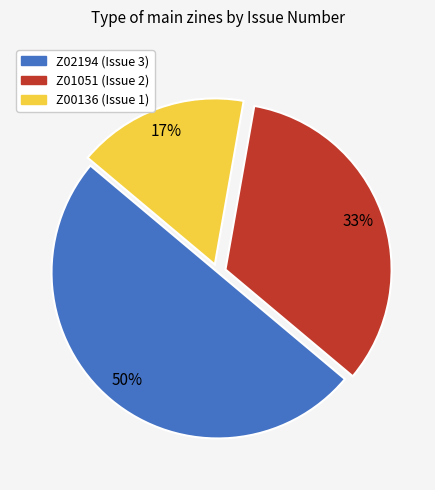

Rank the categories by value from lowest to highest.

Z00136 (Issue 1), Z01051 (Issue 2), Z02194 (Issue 3)